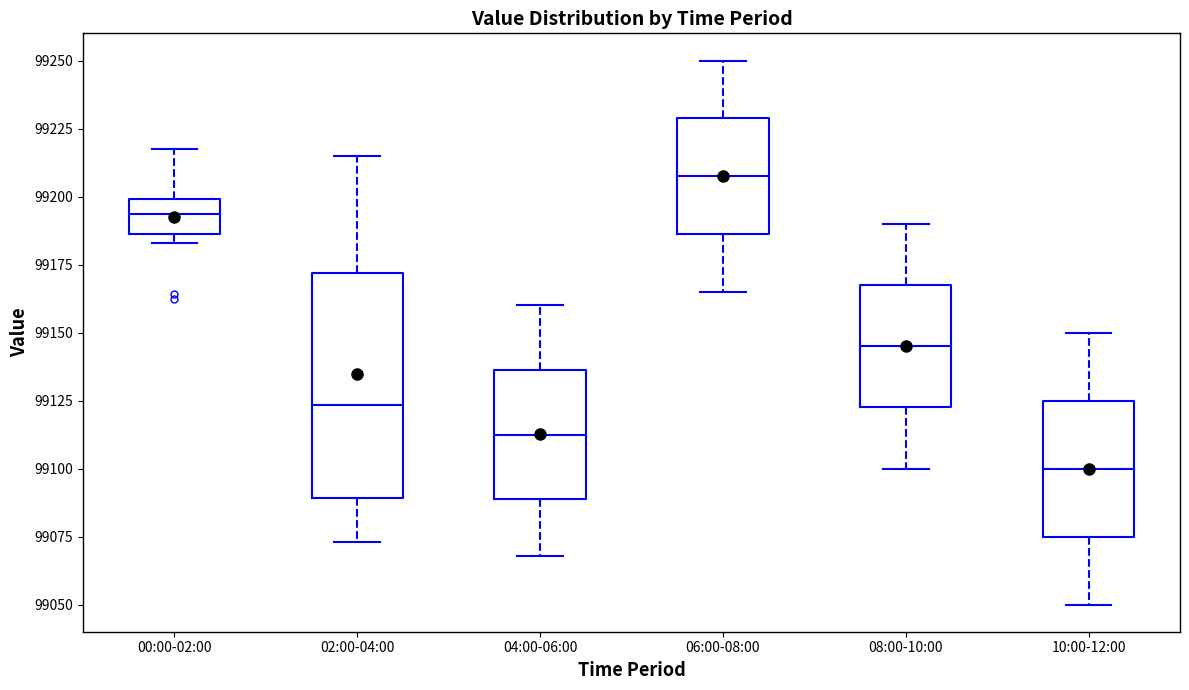

Reading left to right, transcribe this box plot: for each box, give where its median line is, the range the box spans, and where its two whiskers end, as read against the y-axis. The values are not printed on the chart, so give them approximately, as read against the axis.

00:00-02:00: median 99195, box 99185 to 99200, whiskers 99185 (just below the box's lower edge) to 99220
02:00-04:00: median 99125, box 99090 to 99170, whiskers 99075 to 99215
04:00-06:00: median 99115, box 99090 to 99135, whiskers 99070 to 99160
06:00-08:00: median 99210, box 99185 to 99230, whiskers 99165 to 99250
08:00-10:00: median 99145, box 99125 to 99170, whiskers 99100 to 99190
10:00-12:00: median 99100, box 99075 to 99125, whiskers 99050 to 99150